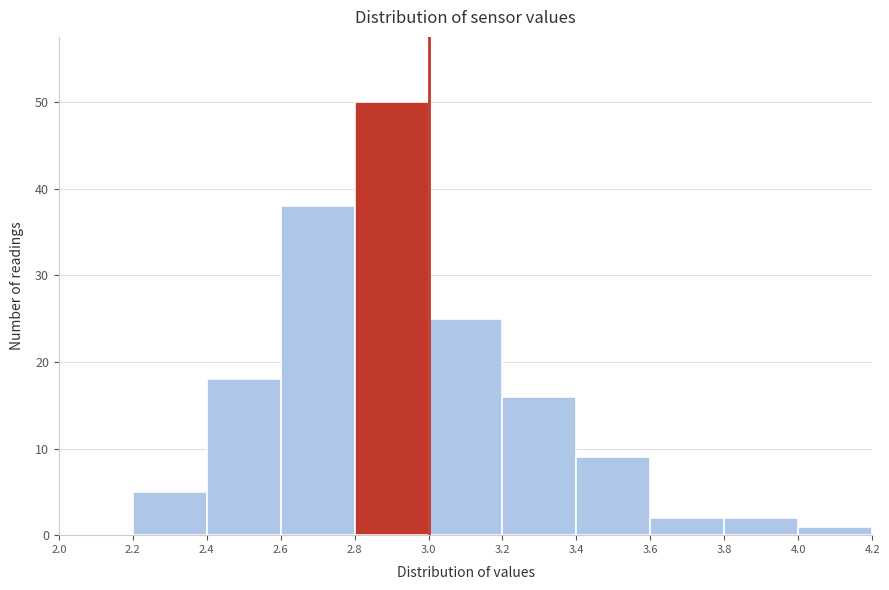

Over which range of the x-axis is the bar tallest?

2.8 to 3.0